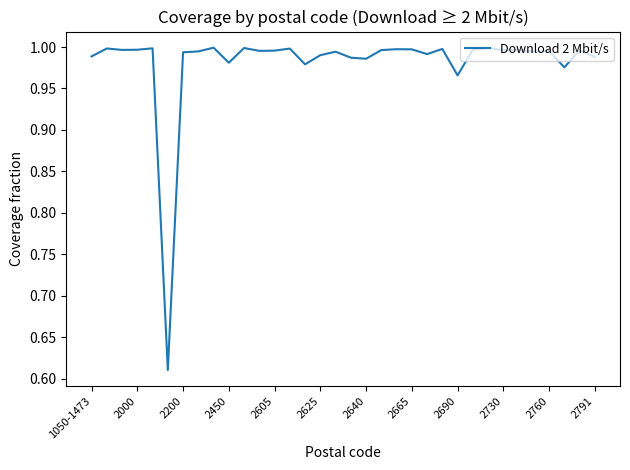

What is the difference between the maximum and minimum values?

0.4